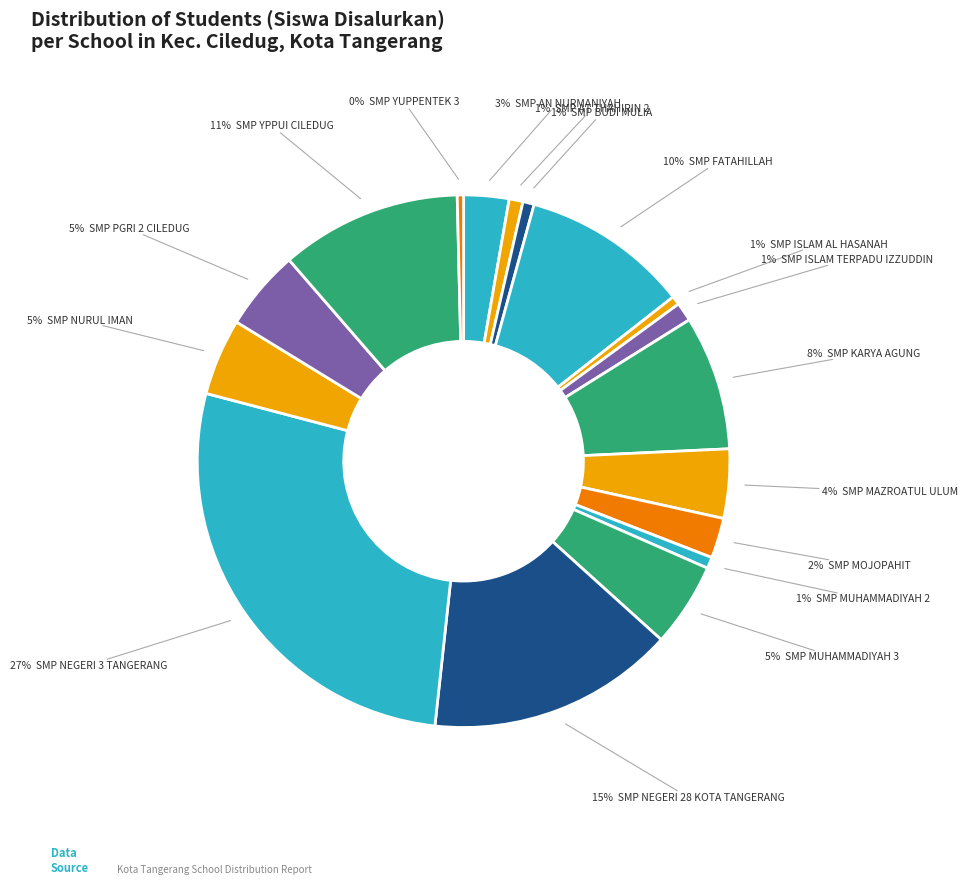

Rank the categories by value from highest to lowest.

SMP NEGERI 3 TANGERANG, SMP NEGERI 28 KOTA TANGERANG, SMP YPPUI CILEDUG, SMP FATAHILLAH, SMP KARYA AGUNG, SMP MUHAMMADIYAH 3, SMP PGRI 2 CILEDUG, SMP NURUL IMAN, SMP MAZROATUL ULUM, SMP AN NURMANIYAH, SMP MOJOPAHIT, SMP ISLAM TERPADU IZZUDDIN, SMP AT THAHIRIN 2, SMP BUDI MULIA, SMP MUHAMMADIYAH 2, SMP ISLAM AL HASANAH, SMP YUPPENTEK 3